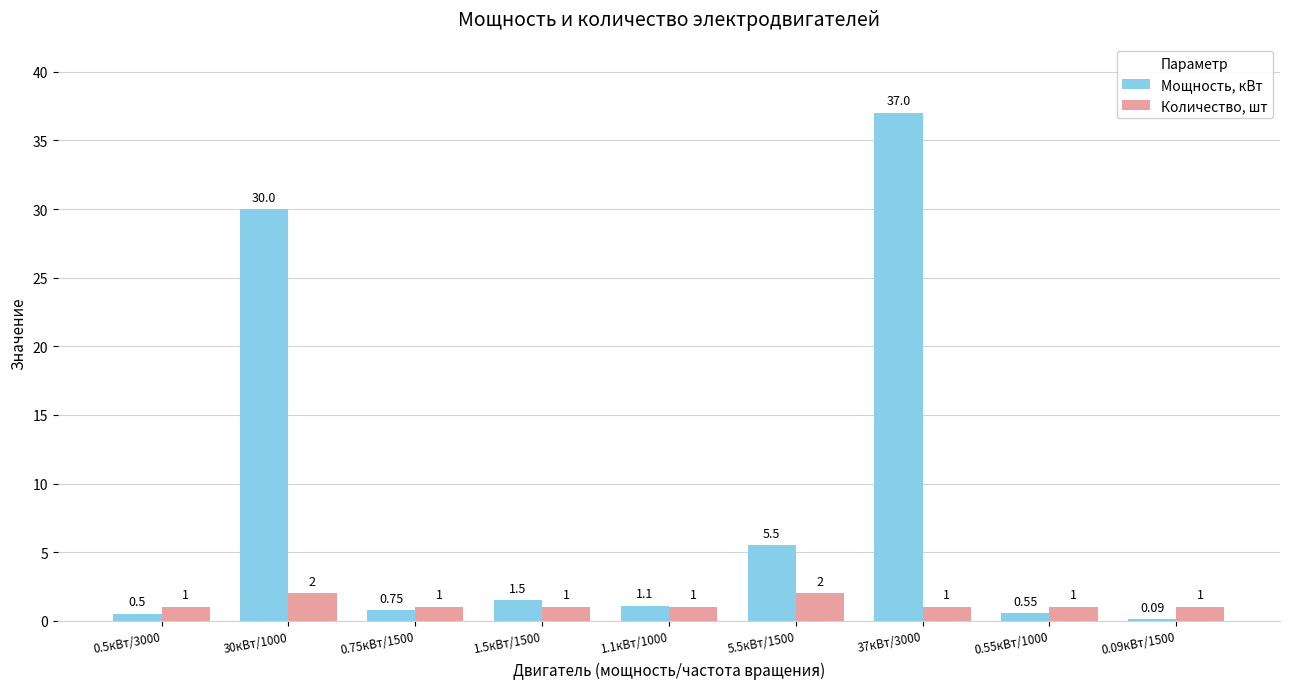

How many Количество, шт values are between 1 and 2?

9